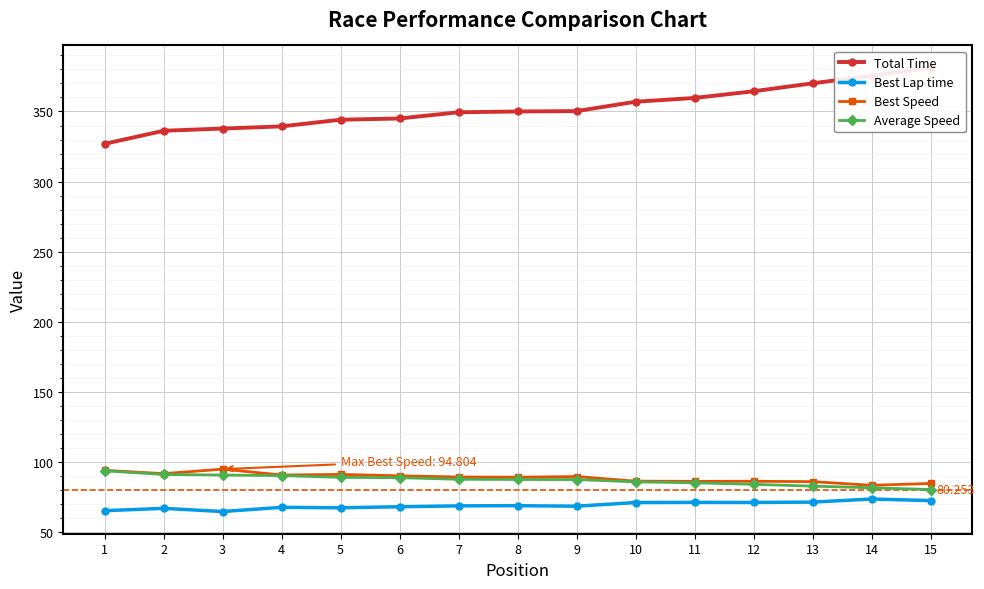

At which category is the sum across all series the highest?

15